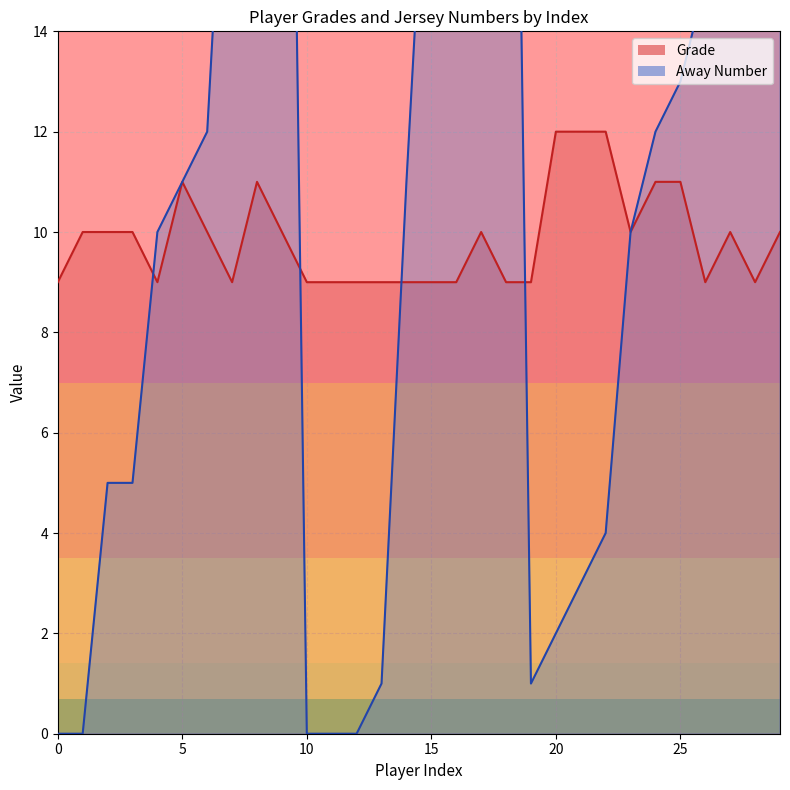

How many distinct data groups are displayed?

2